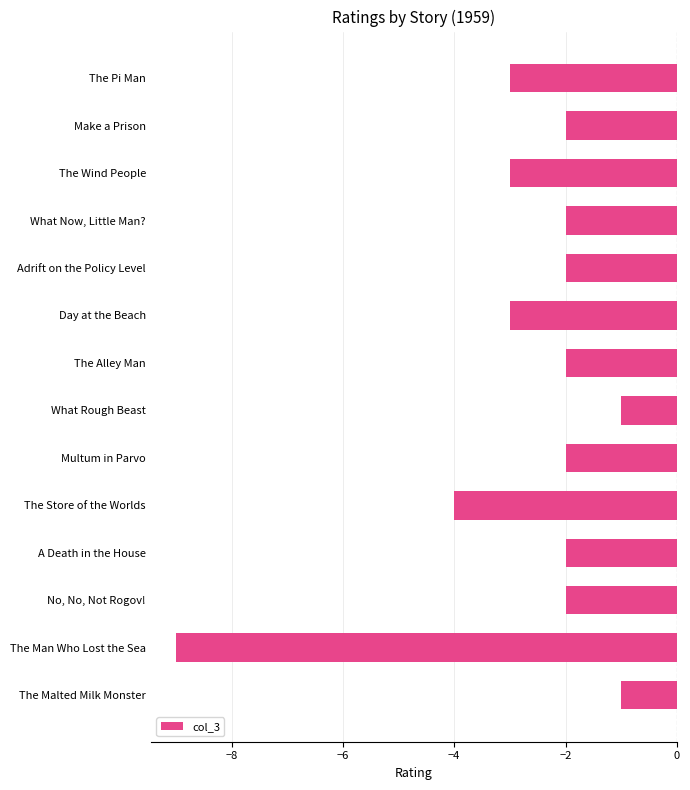

The chart shows a value of -1 at A Death in the House. True or false?

False